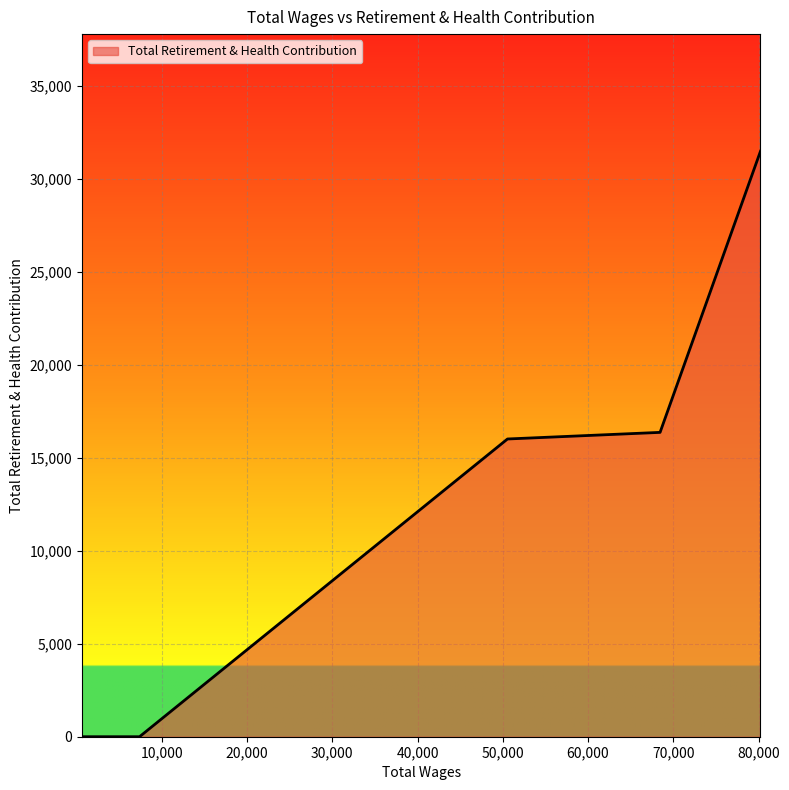

What is the maximum value shown in the chart?

31478